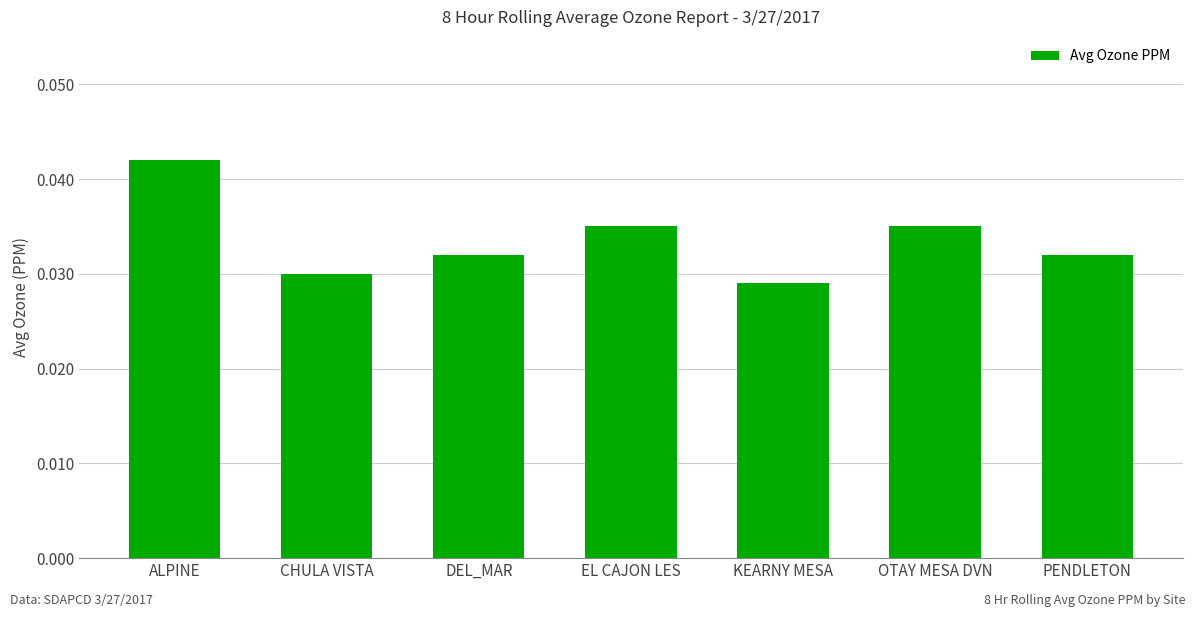

At which category does the chart reach its peak across all series?

ALPINE